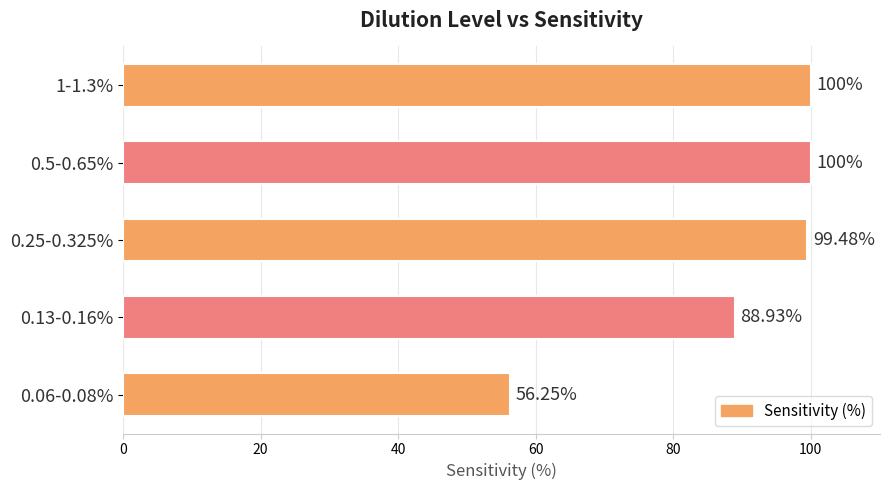

How many bars are there in total?

5